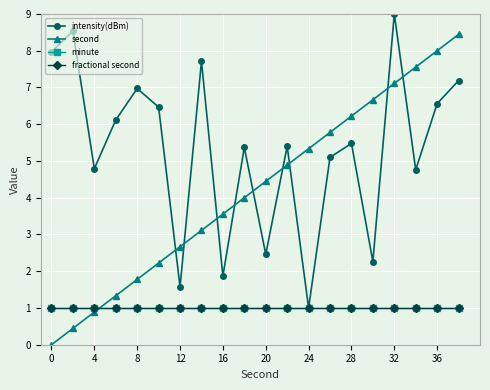

True or false: second and intensity(dBm) cross at least once.

True